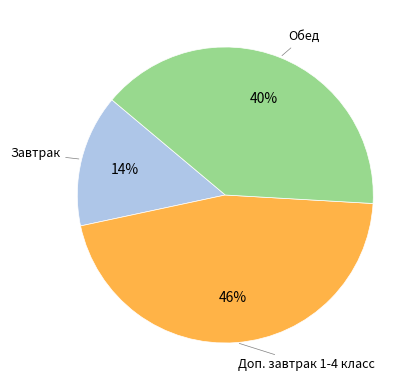

To the nearest percent, what is the average slice percentage?

33%